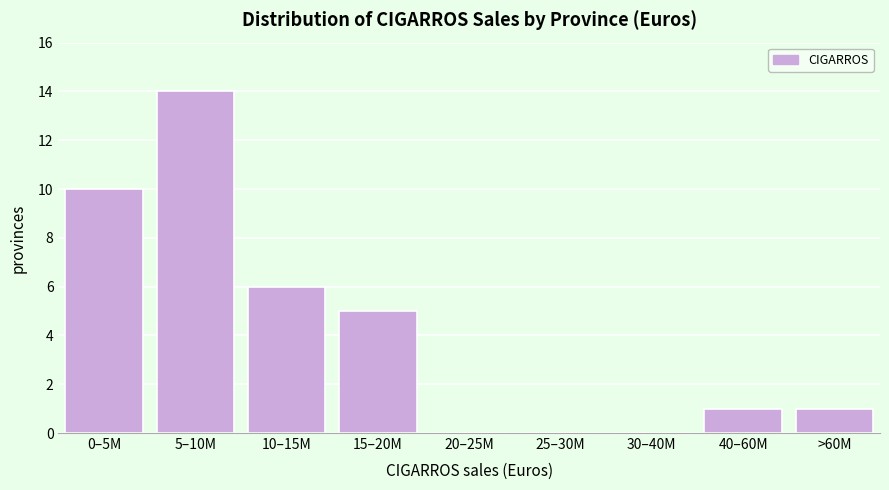

Reading left to right, what are all the values shown in this chart?

0–5M=10	5–10M=14	10–15M=6	15–20M=5	20–25M=0	25–30M=0	30–40M=0	40–60M=1	>60M=1